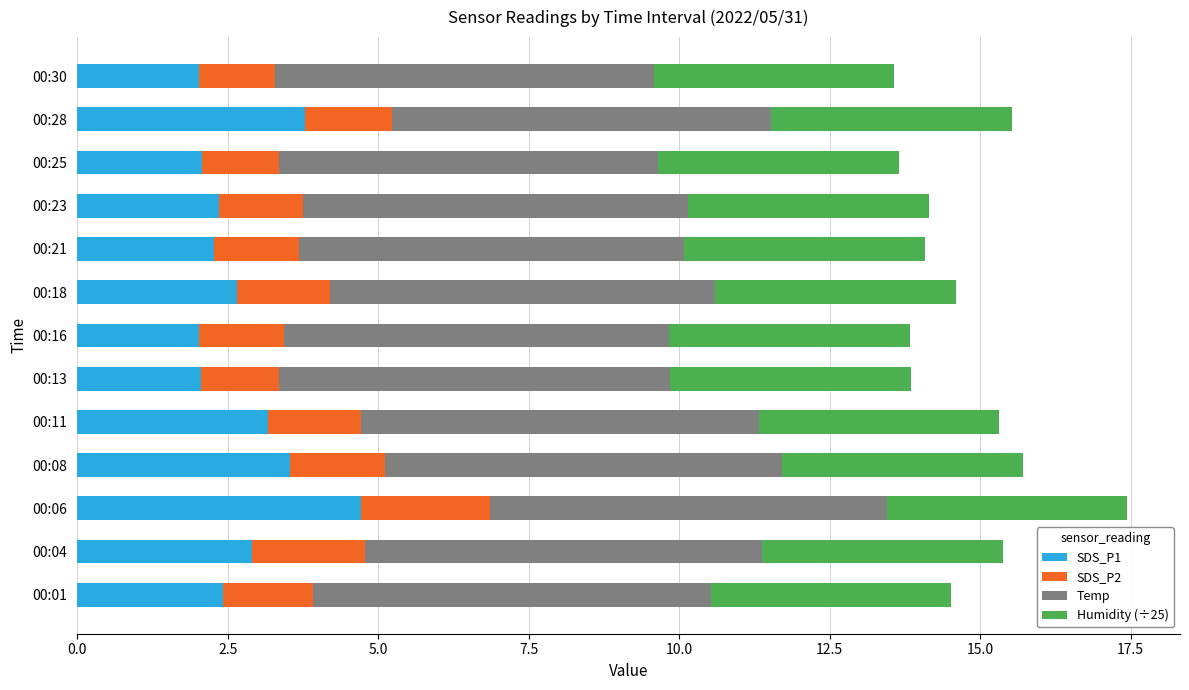

At which category is the sum across all series the highest?

00:06